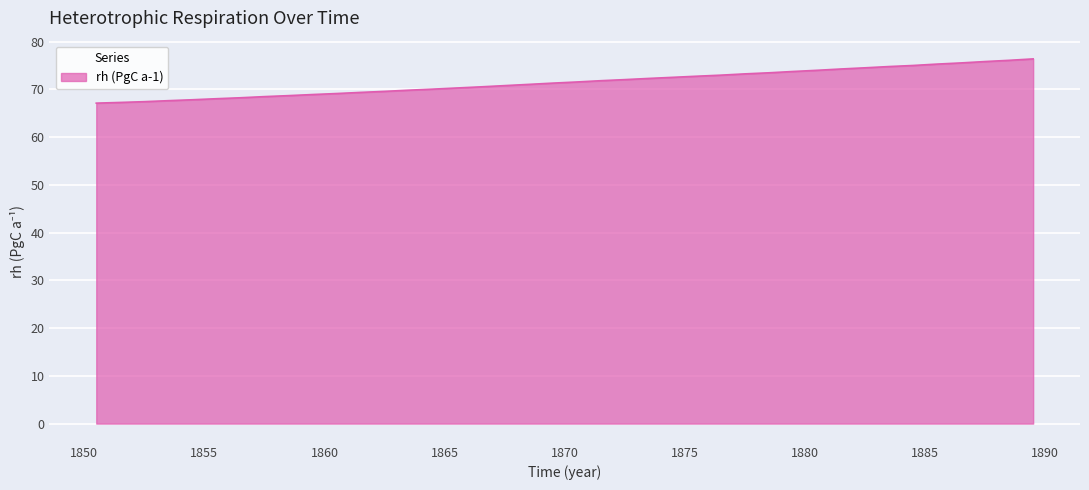

What is the smallest value displayed?

67.1